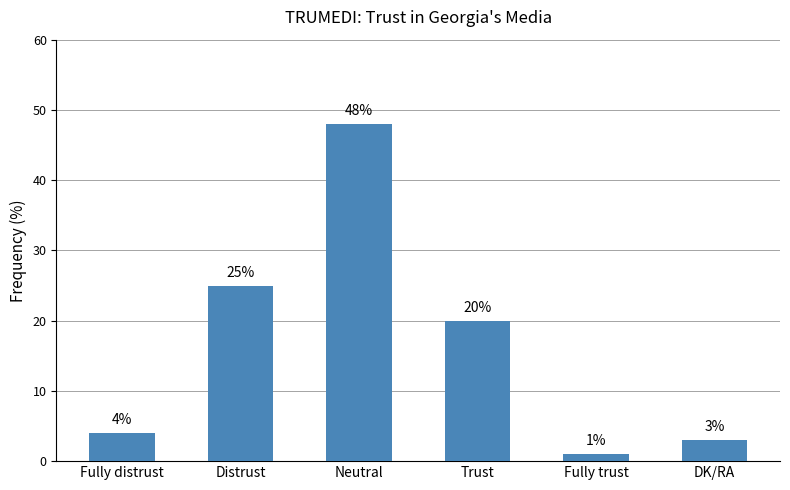

How many bars are there in total?

6